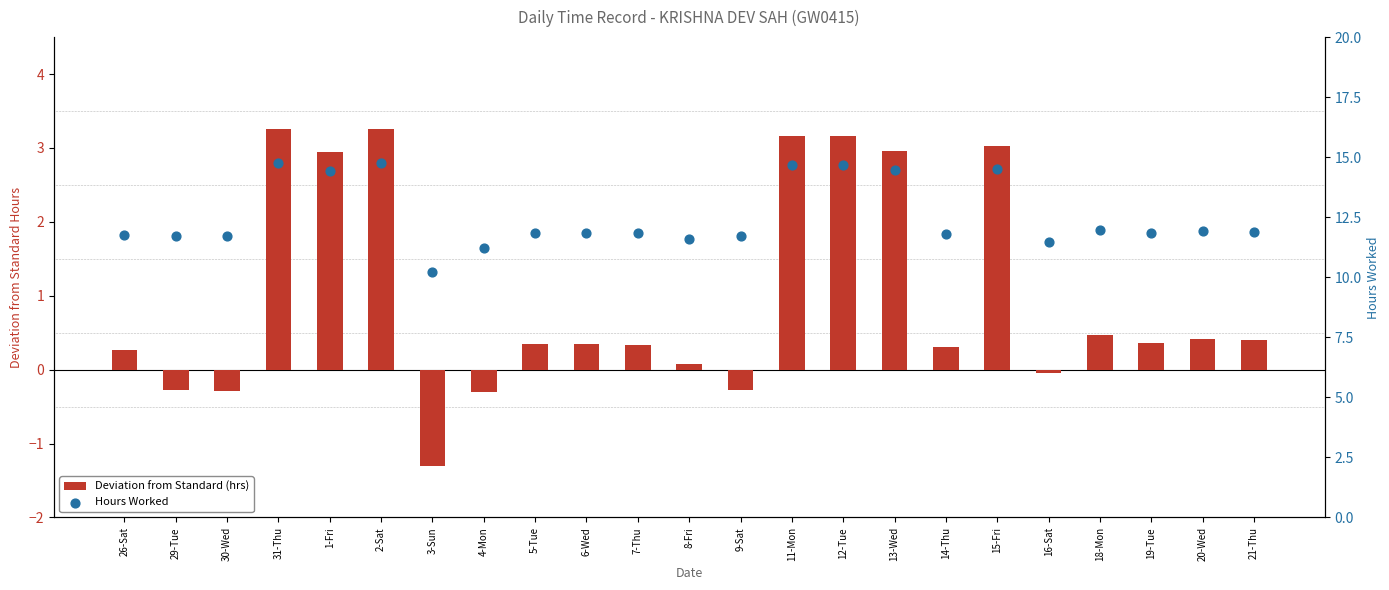

What are all the series names shown in the legend?

Deviation from Standard (hrs), Hours Worked